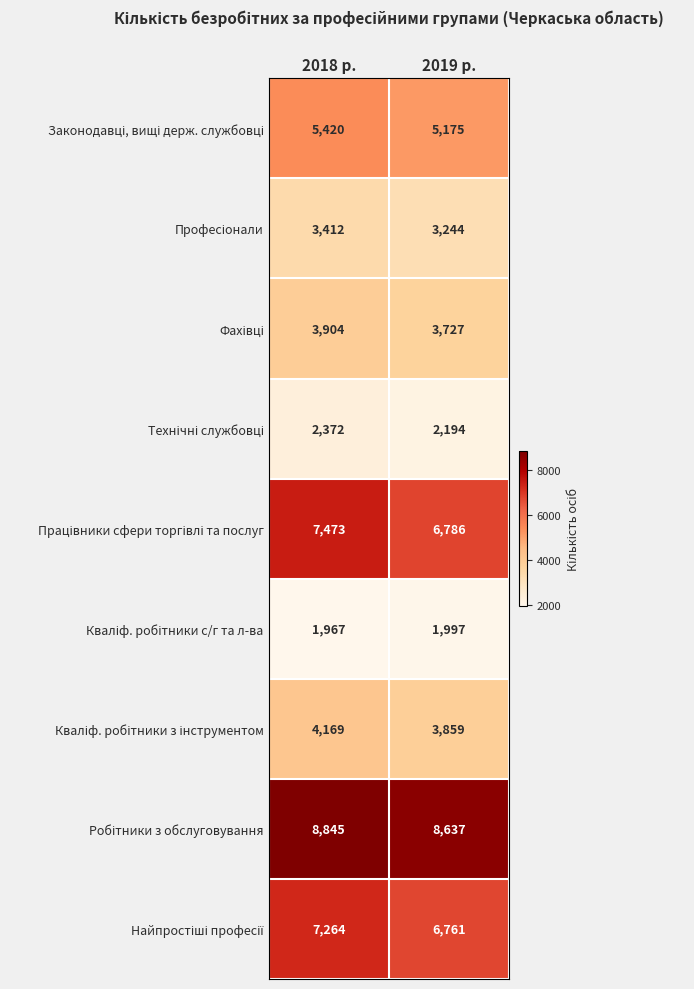

What is the difference between the highest and lowest values at 2019 р.?

6640